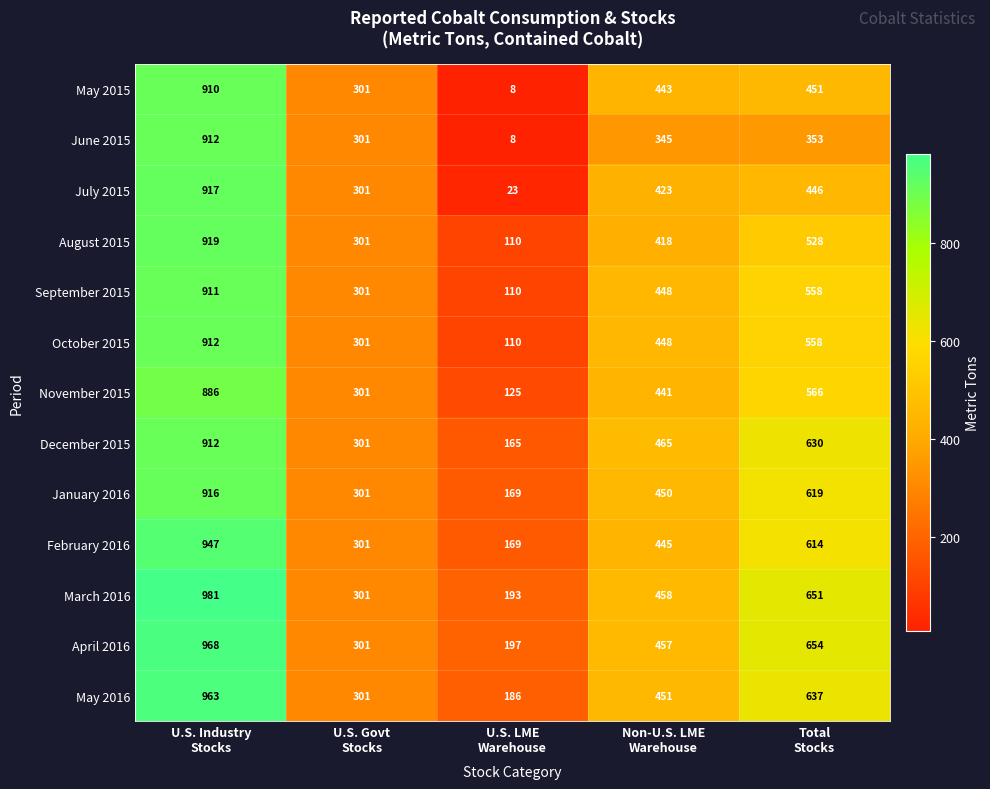

At how many categories does at least one series exceed 425?

3